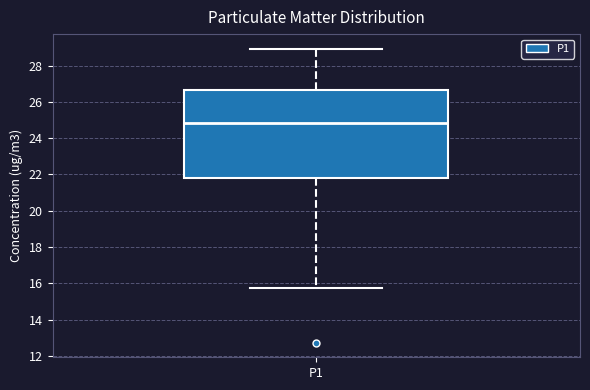

Transcribe this box plot: give where the median line is, the range the box spans, and where the two whiskers end, as read against the y-axis. The values are not printed on the chart, so give them approximately, as read against the axis.

median 24.8, box 21.8 to 26.6, whiskers 15.8 to 29.0